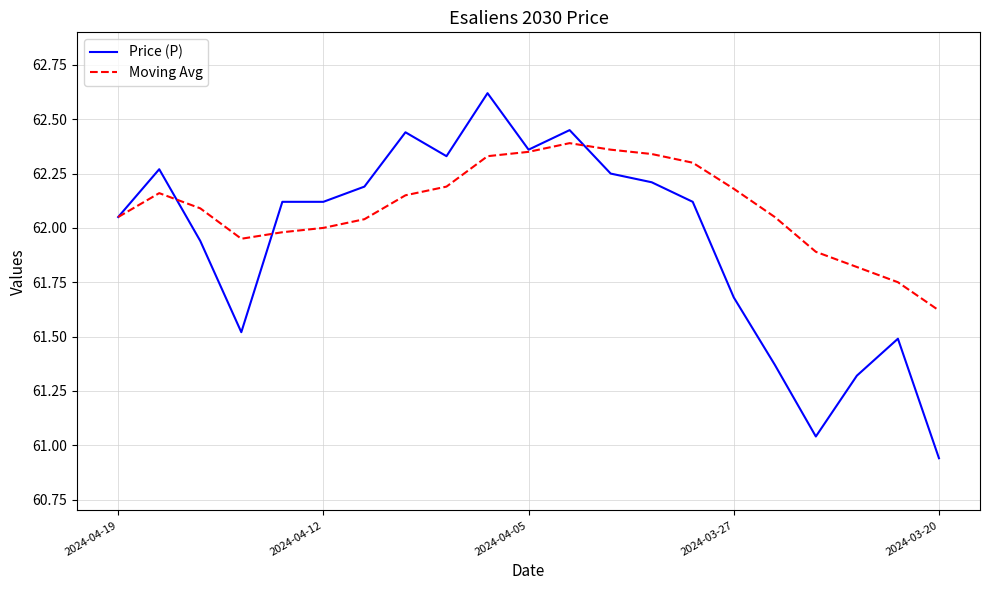

Rank the series by their average value, from lowest to highest.

Price (P), Moving Avg